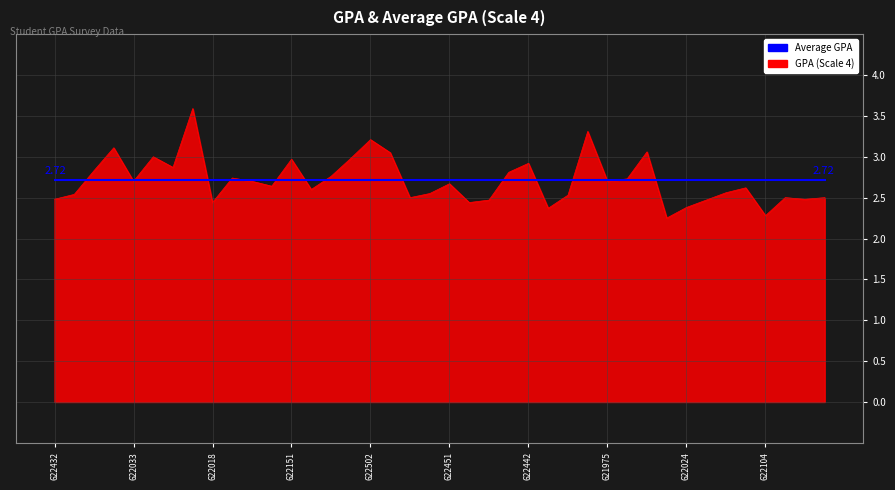

Which series has the widest spread of values?

GPA (Scale 4)